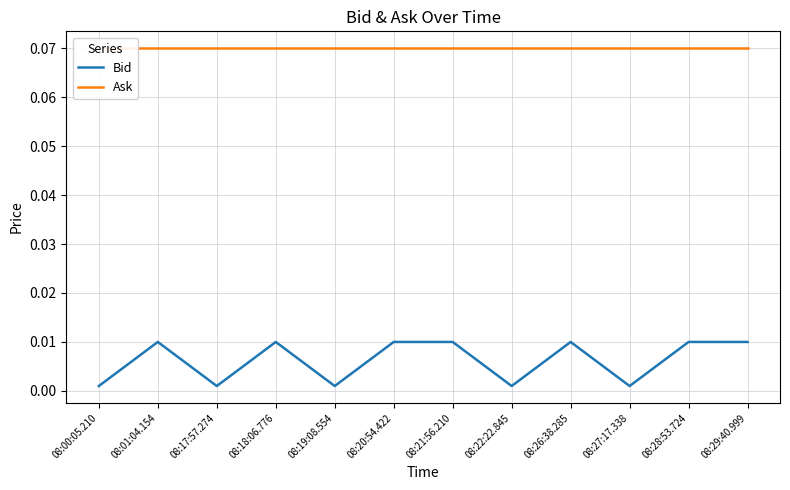

True or false: Ask and Bid cross at least once.

False